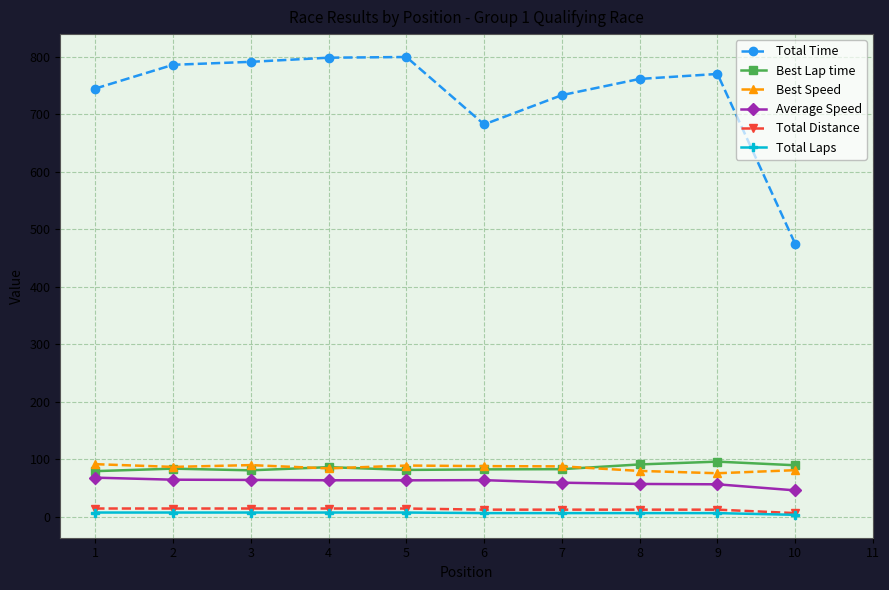

True or false: Total Time and Total Laps cross at least once.

False